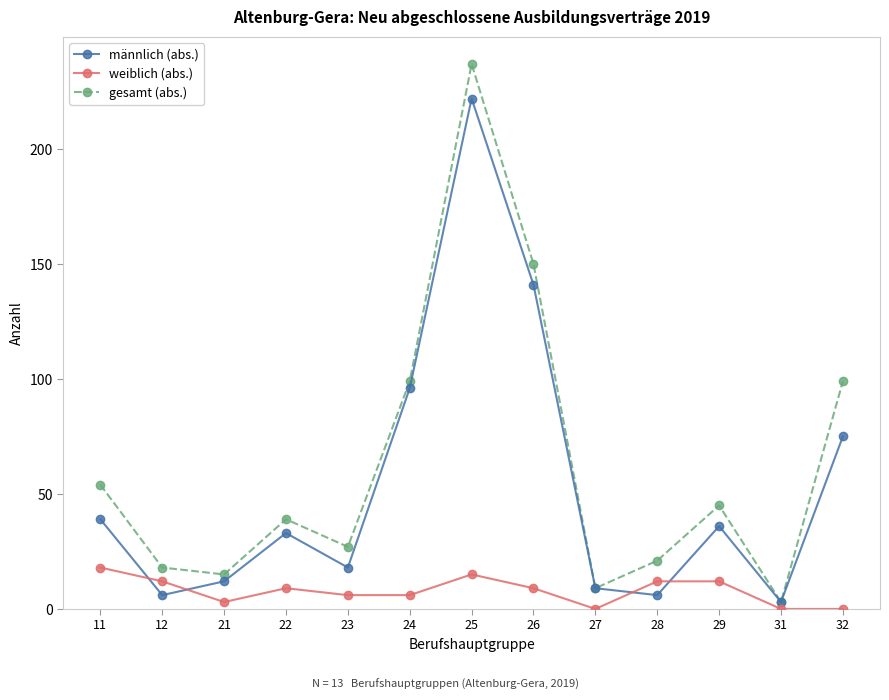

What is the sum of all weiblich (abs.) values?

102